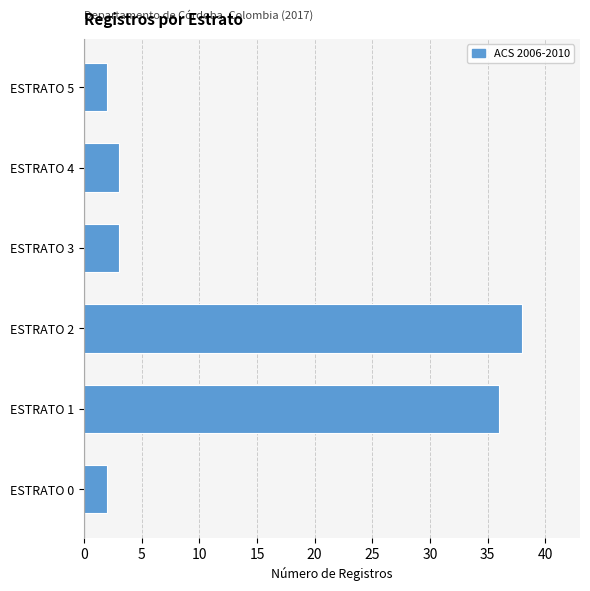

Which label corresponds to the largest value in the chart?

ESTRATO 2